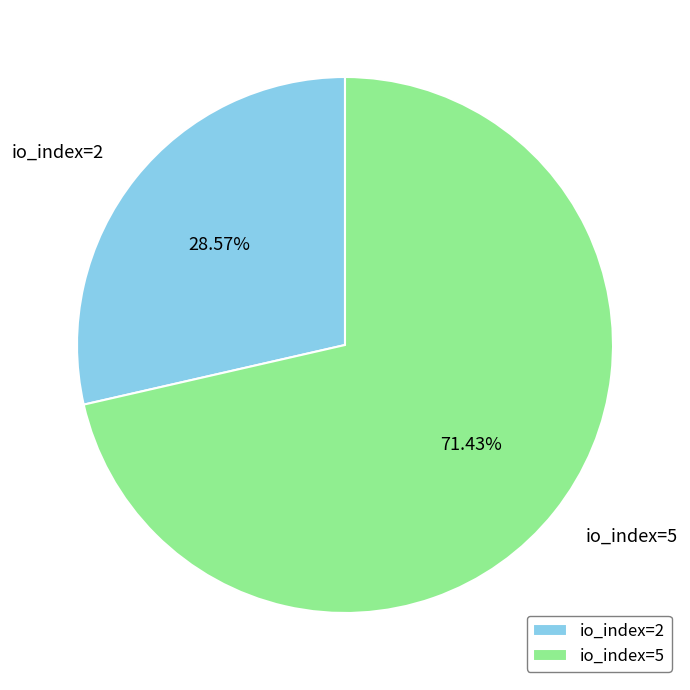

To the nearest percent, what is the difference between the io_index=2 and io_index=5 slice percentages?

43%